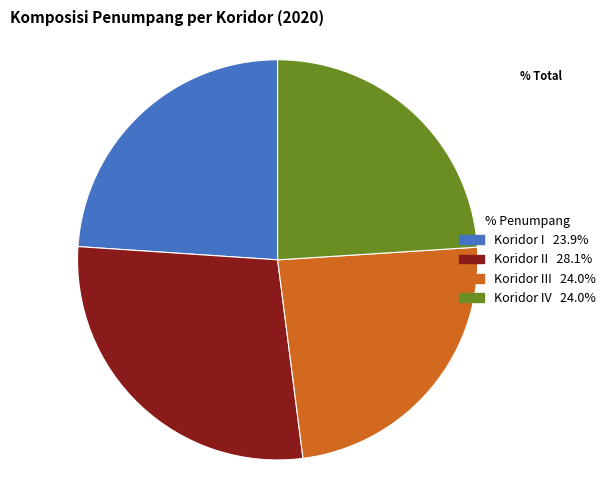

Does any single category account for the majority?

No